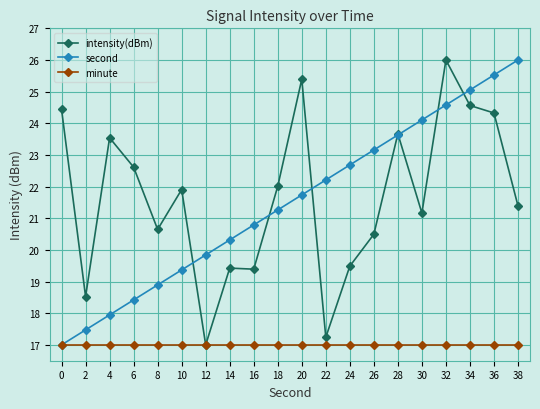

What is the approximate value of second at 14?

20.3